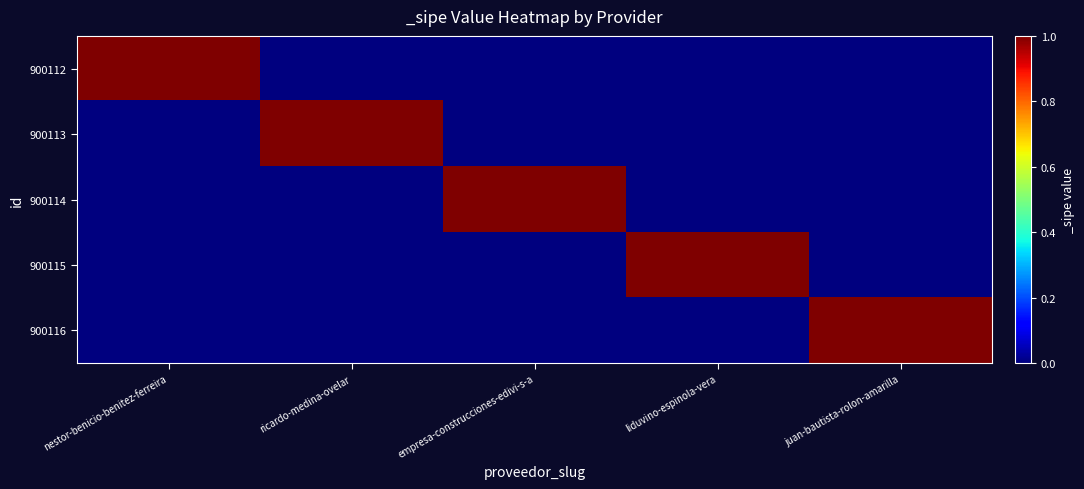

Reading left to right, transcribe all the data shown in this chart.

900112: nestor-benicio-benitez-ferreira=1	ricardo-medina-ovelar=0	empresa-construcciones-edivi-s-a=0	liduvino-espinola-vera=0	juan-bautista-rolon-amarilla=0
900113: nestor-benicio-benitez-ferreira=0	ricardo-medina-ovelar=1	empresa-construcciones-edivi-s-a=0	liduvino-espinola-vera=0	juan-bautista-rolon-amarilla=0
900114: nestor-benicio-benitez-ferreira=0	ricardo-medina-ovelar=0	empresa-construcciones-edivi-s-a=1	liduvino-espinola-vera=0	juan-bautista-rolon-amarilla=0
900115: nestor-benicio-benitez-ferreira=0	ricardo-medina-ovelar=0	empresa-construcciones-edivi-s-a=0	liduvino-espinola-vera=1	juan-bautista-rolon-amarilla=0
900116: nestor-benicio-benitez-ferreira=0	ricardo-medina-ovelar=0	empresa-construcciones-edivi-s-a=0	liduvino-espinola-vera=0	juan-bautista-rolon-amarilla=1